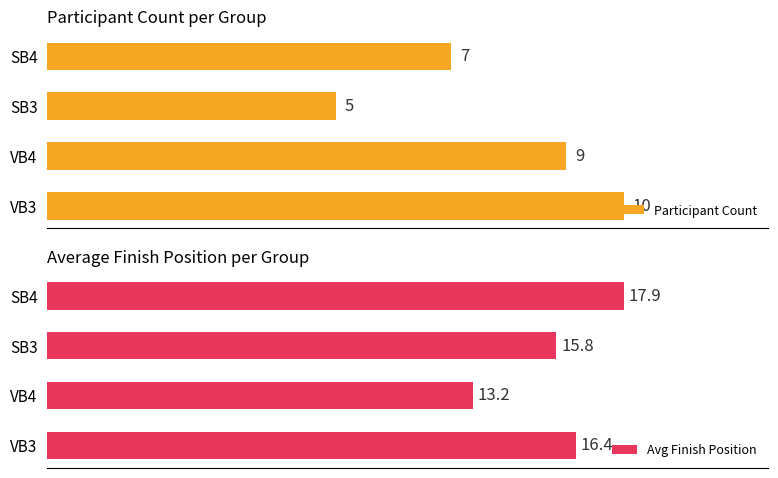

Which series has the widest spread of values?

Participant Count